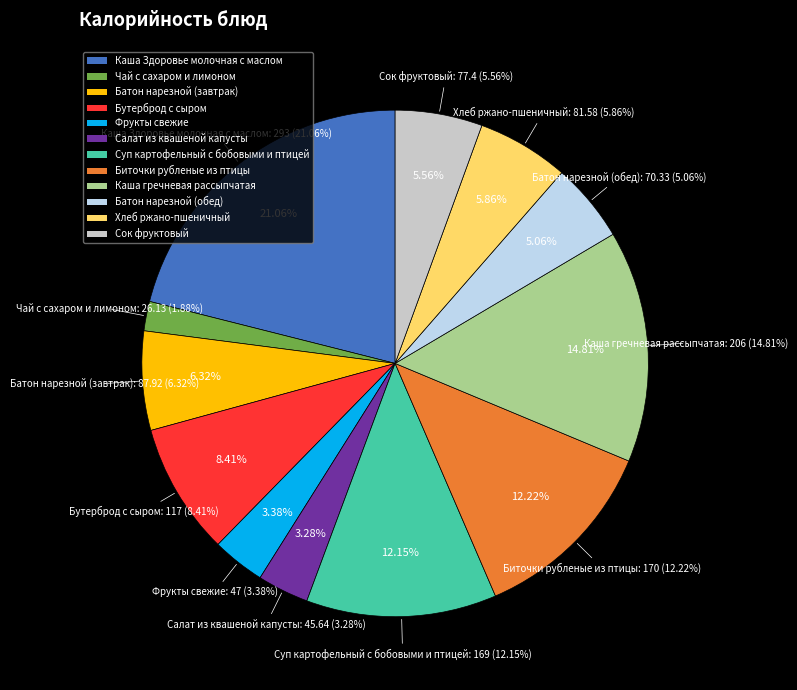

How many segments does this pie chart have?

12